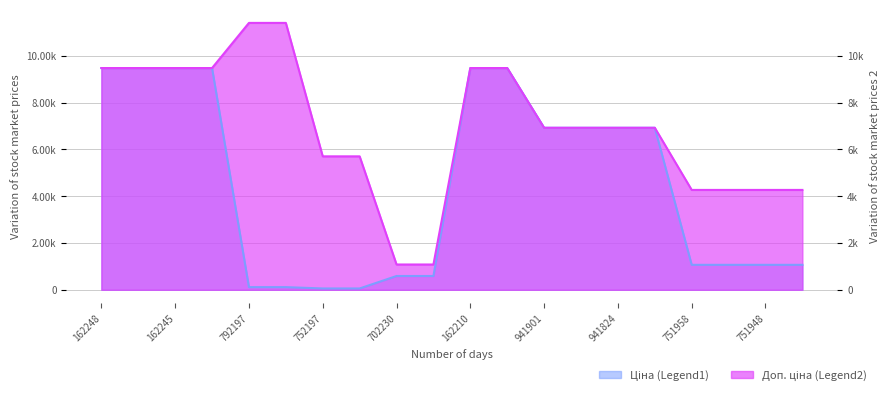

What is the difference between the second highest and minimum values in the Доп. ціна series?

10328.3